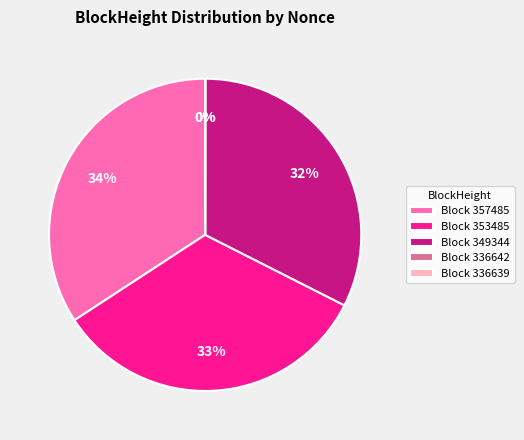

The Block 357485 slice represents 34% of the pie. True or false?

True